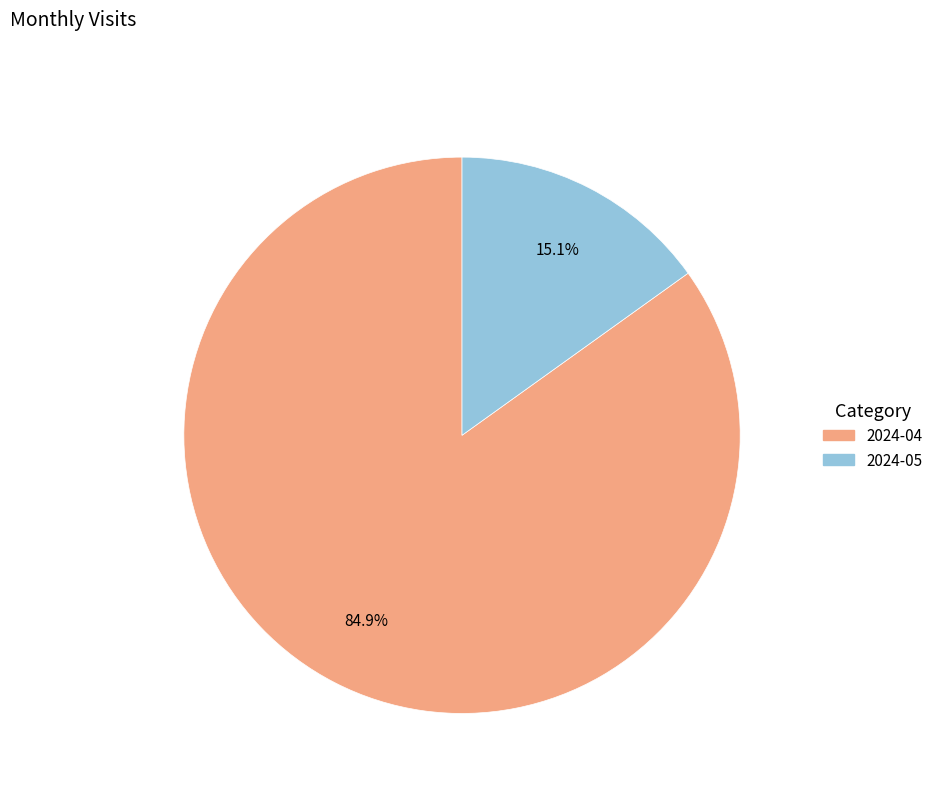

Which has a higher value, 2024-05 or 2024-04?

2024-04